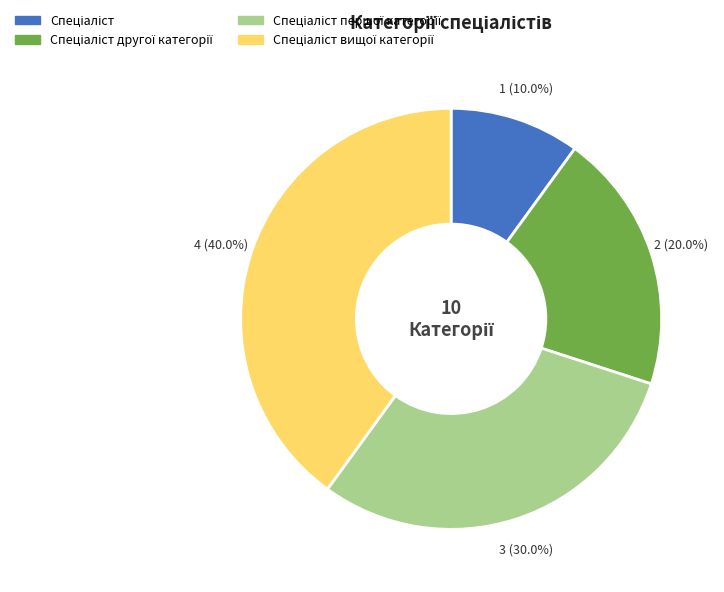

Does any single category account for the majority?

No